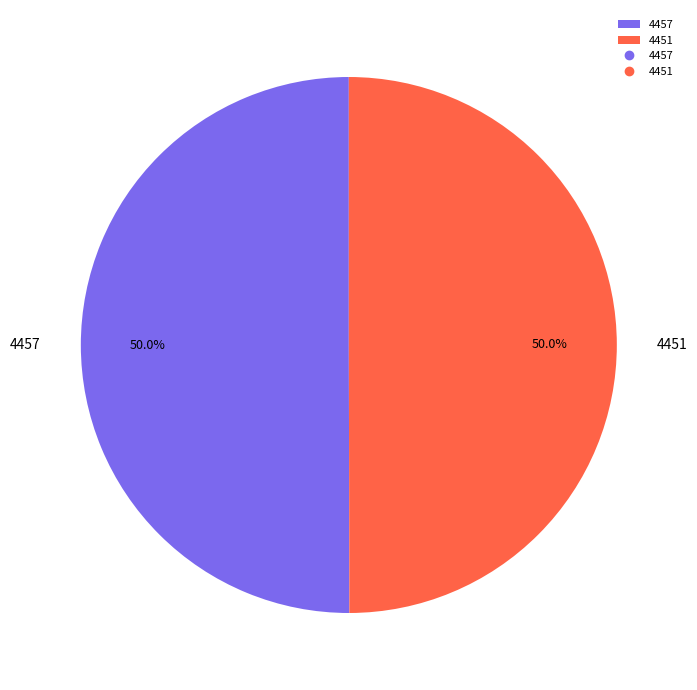

Approximately how many times larger is the value at 4451 compared to 4457?

1.0